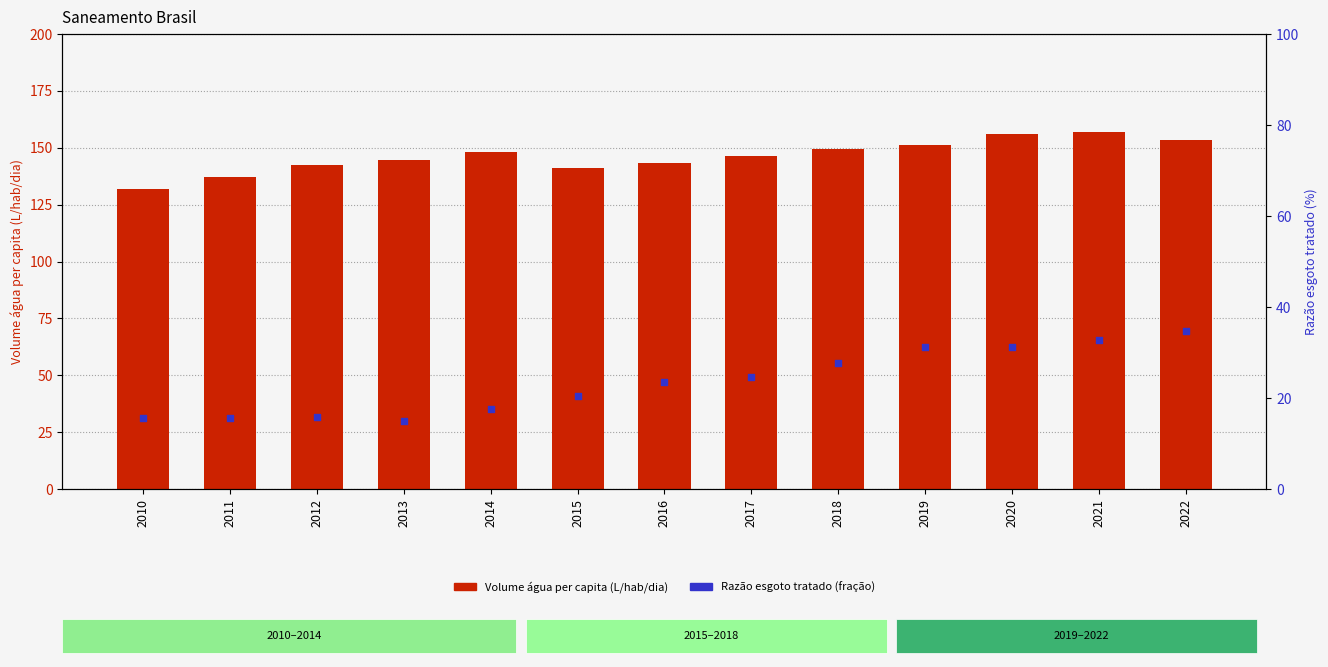

At which category is the sum across all series the highest?

2021